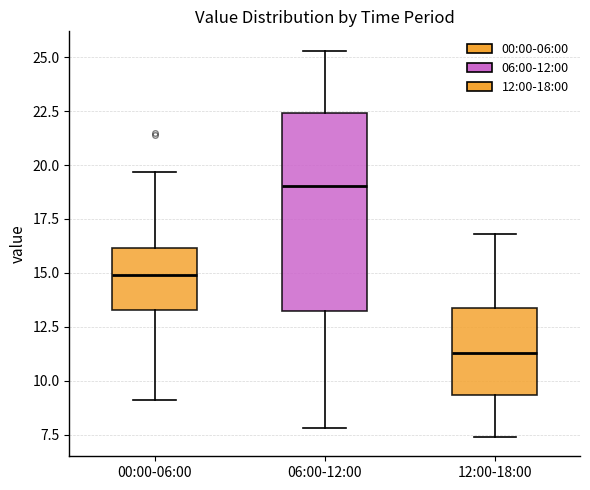

Comparing the boxes themselves (not the whiskers), which one is the tallest?

06:00-12:00